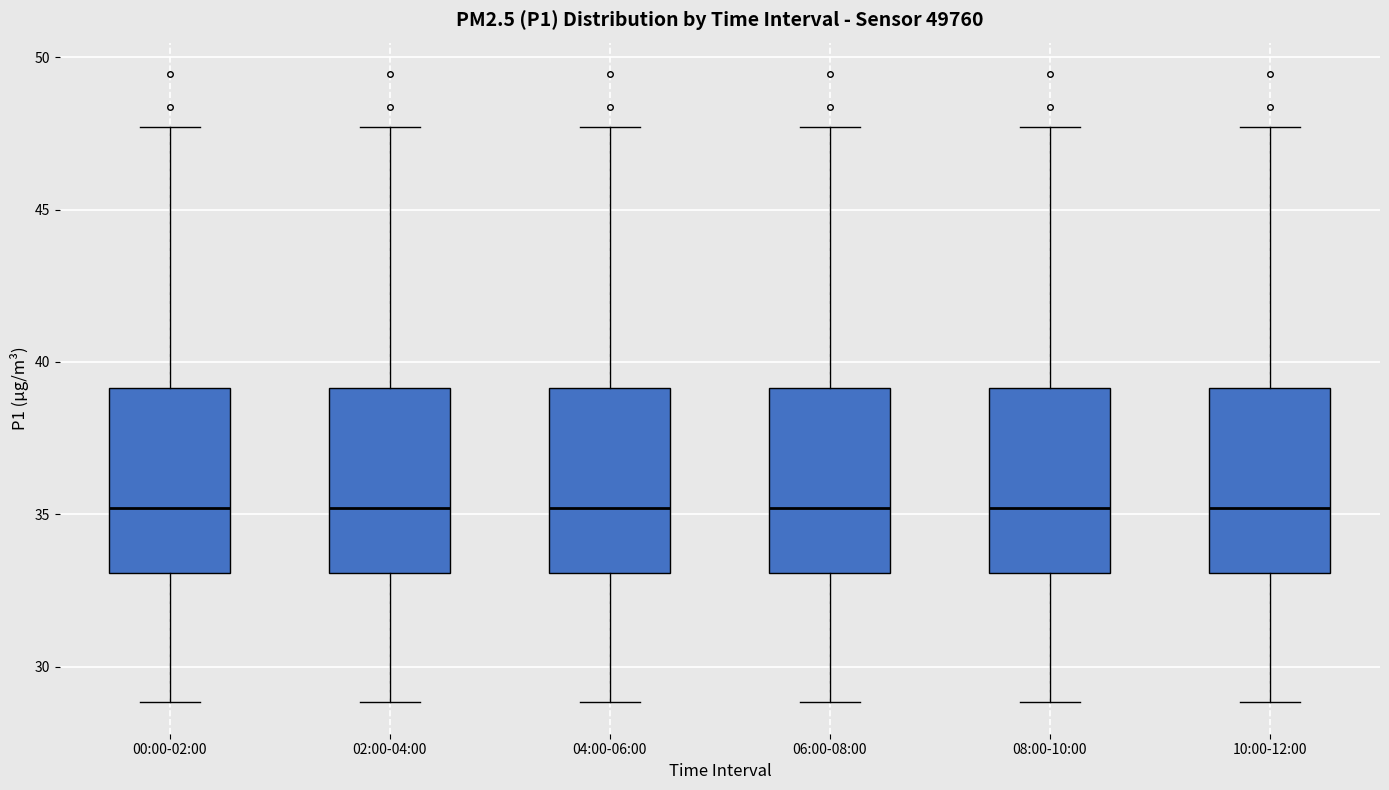

Where does the upper whisker of the box for 04:00-06:00 end on the y-axis? The values are not printed on the chart, so give them approximately, as read against the axis.

47.5